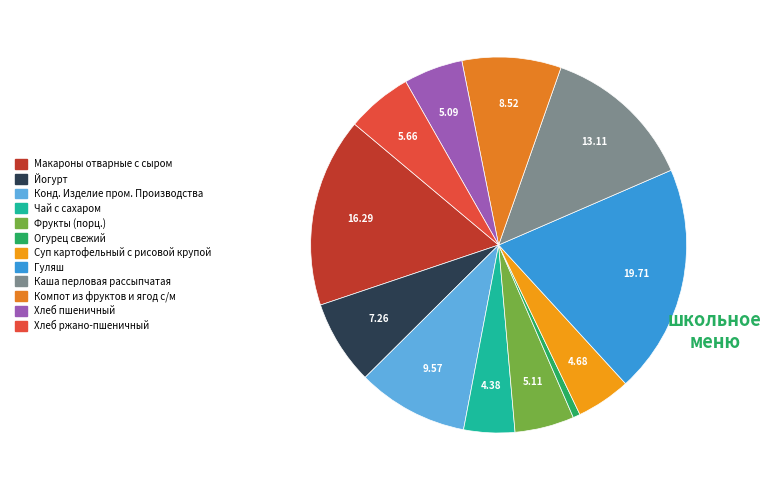

To the nearest percent, what portion does Огурец свежий represent?

1%